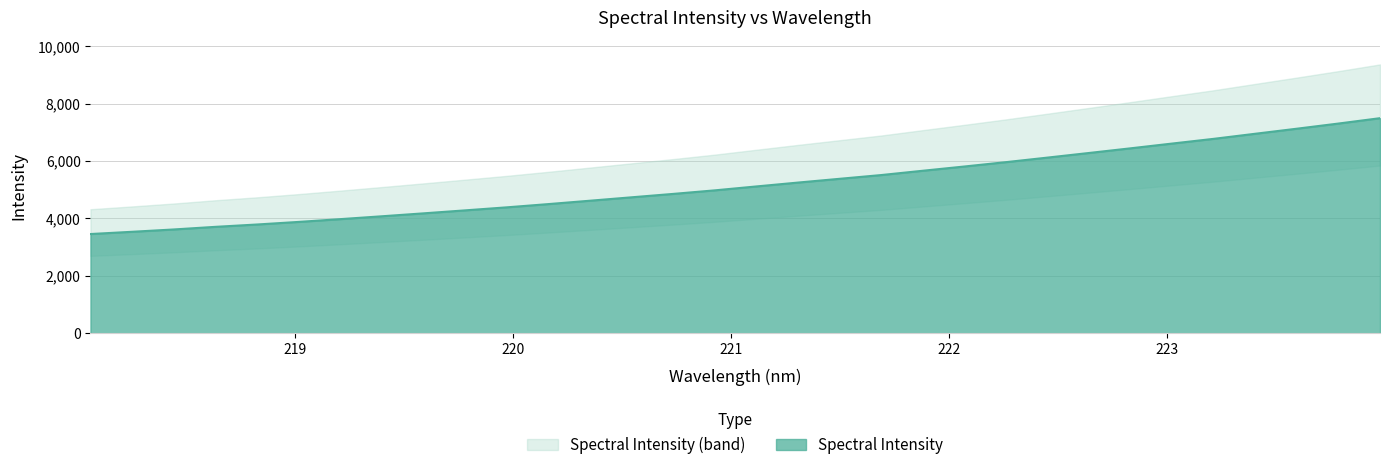

Does the chart have visible grid lines?

Yes